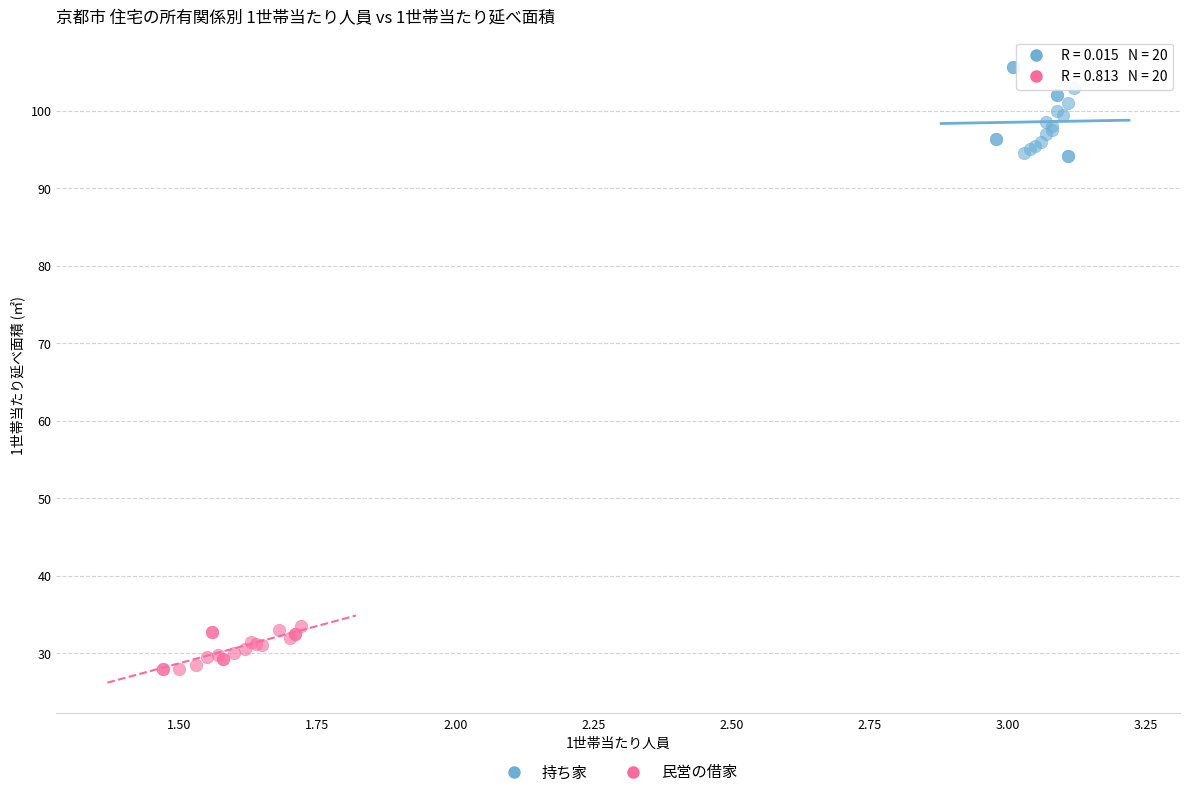

Which series reaches the maximum Y coordinate?

持ち家